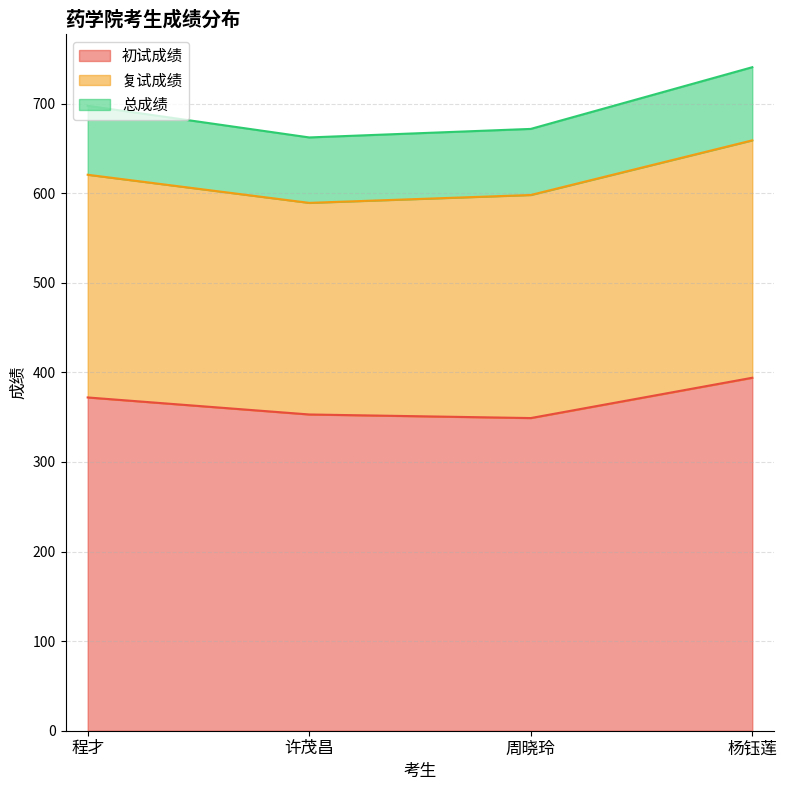

Is the value of 初试成绩 at 程才 greater than the value of 总成绩 at 许茂昌?

No